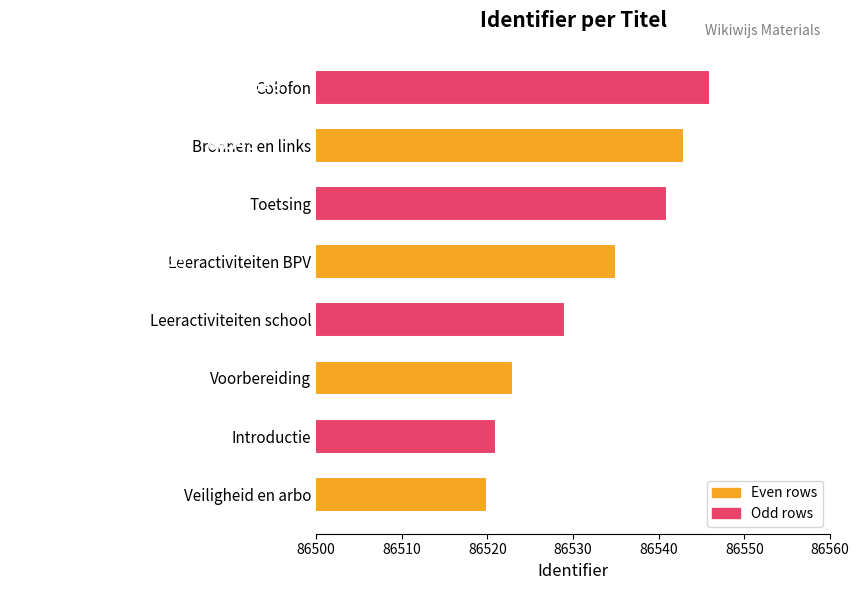

What is the smallest value displayed?

86520